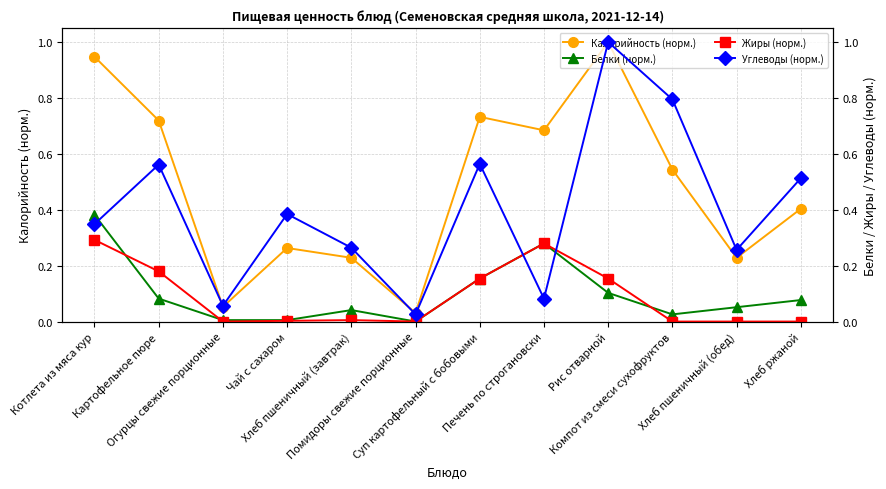

What is the difference between the Жиры (норм.) values at Рис отварной and Котлета из мяса кур?

0.1